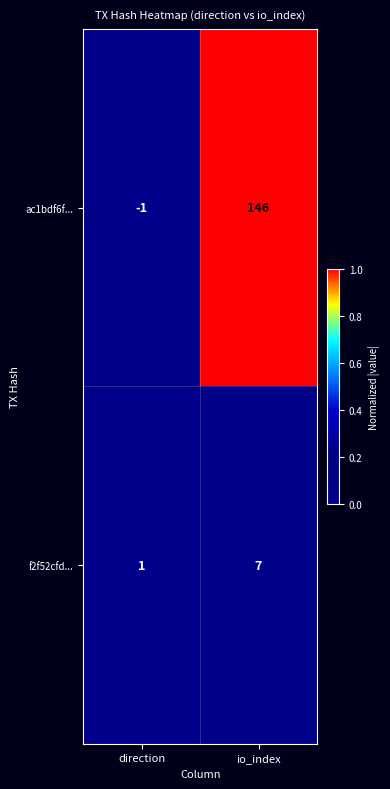

What is the sum of all f2f52cfd... values?

8